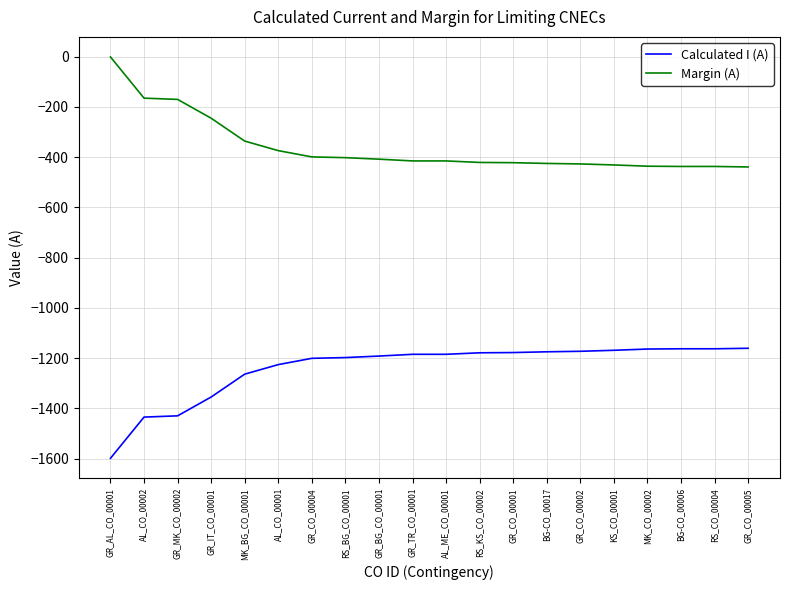

What is the difference between the maximum and minimum values in the Calculated I (A) series?

438